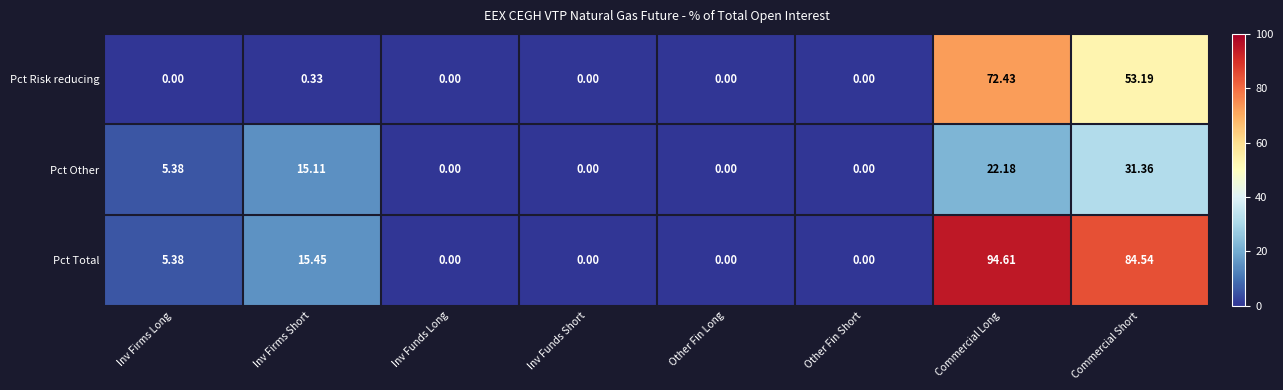

How many categories are shown in the chart?

8